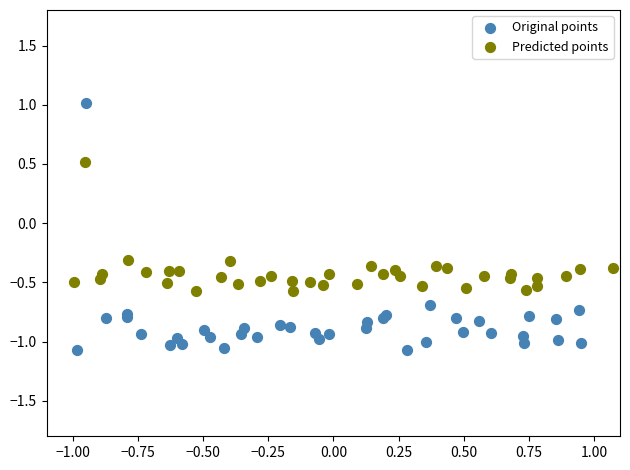

Which series reaches the minimum Y coordinate?

Original points